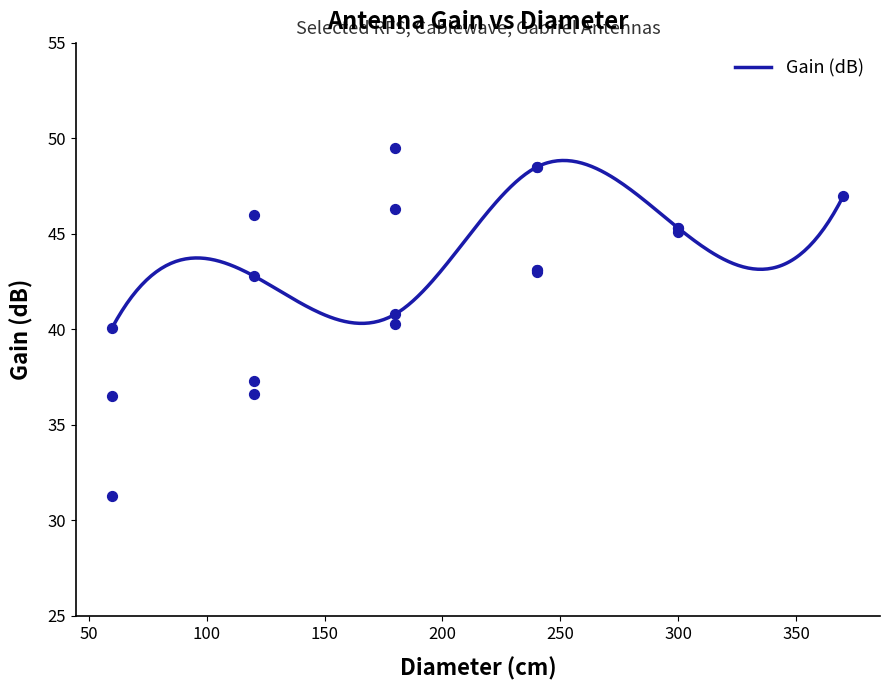

Which has a higher value, 180 or 240?

240